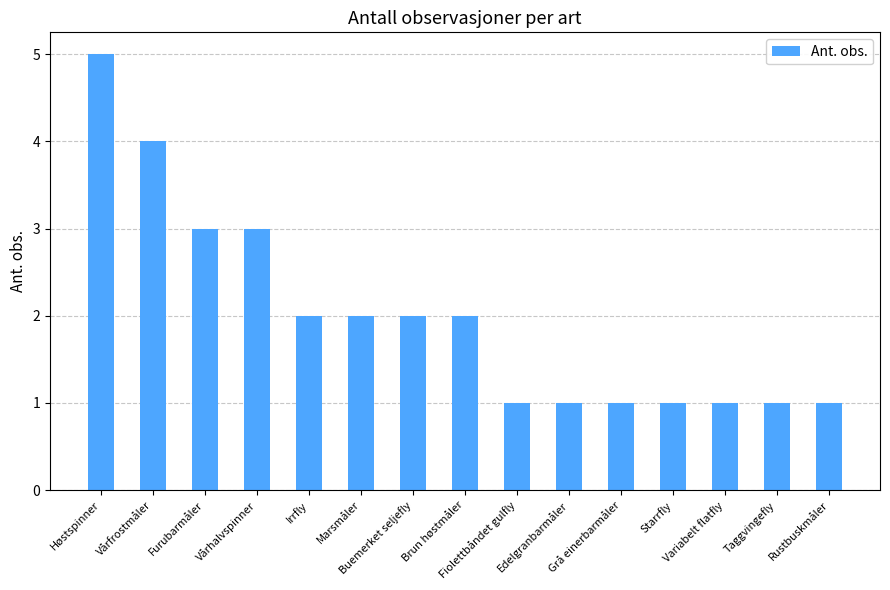

The chart shows a value of 1 at Vårhalvspinner. True or false?

False